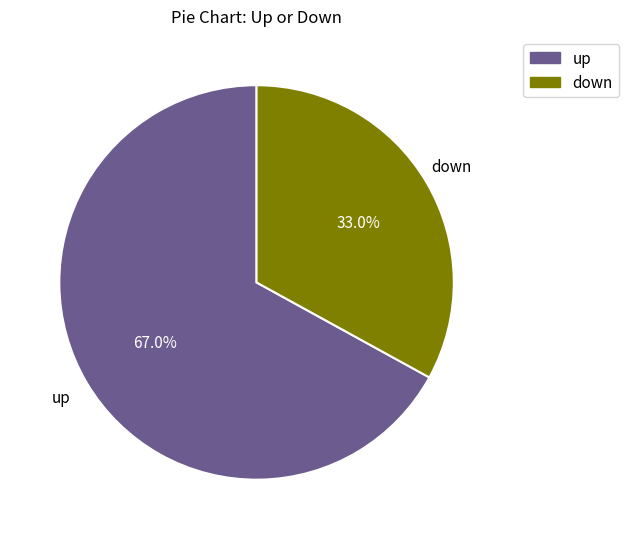

The down slice represents 28% of the pie. True or false?

False